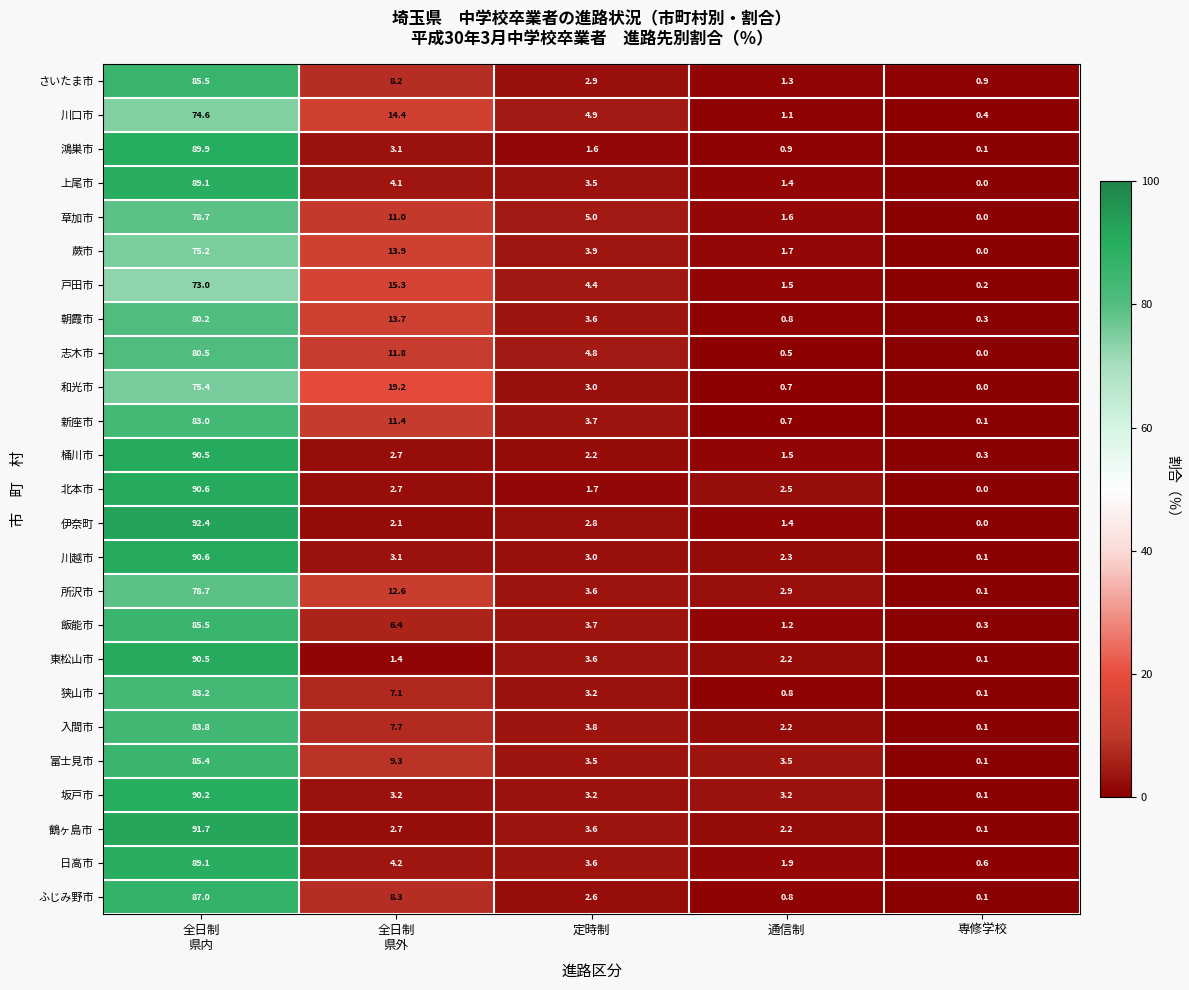

Read the 和光市 value at 通信制.

0.7